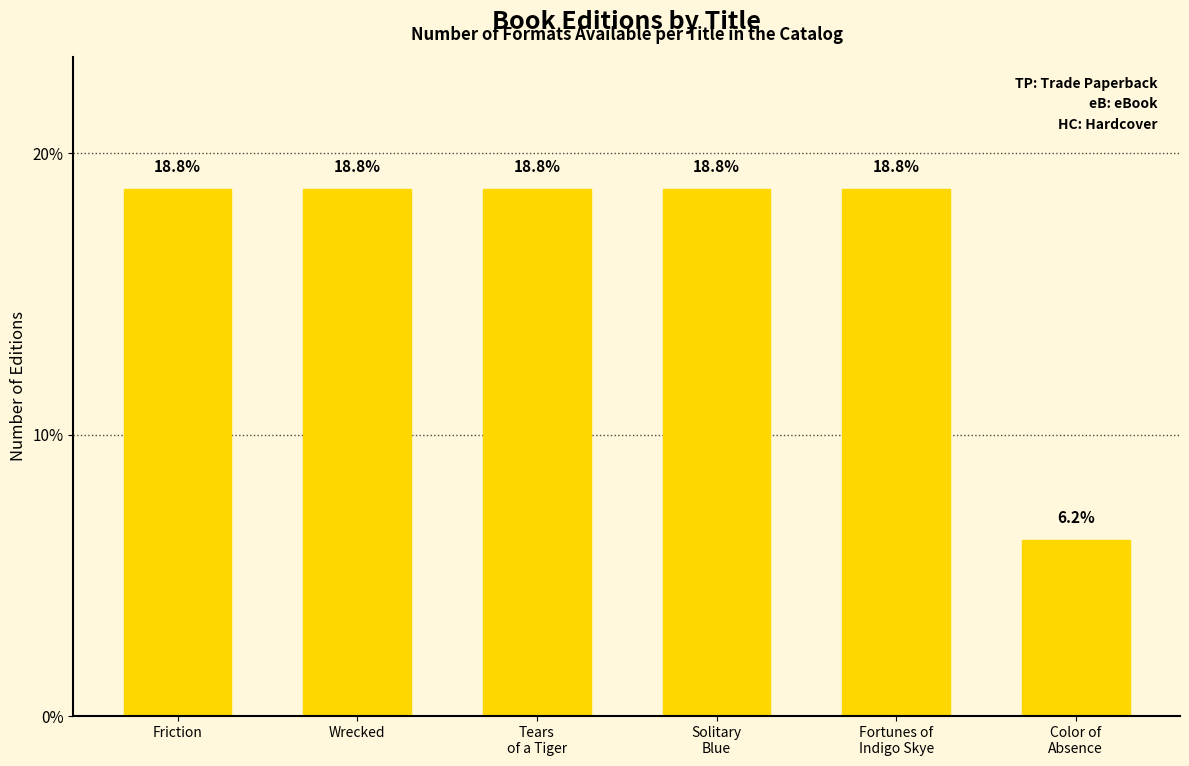

At which label does the data first exceed 18?

Friction